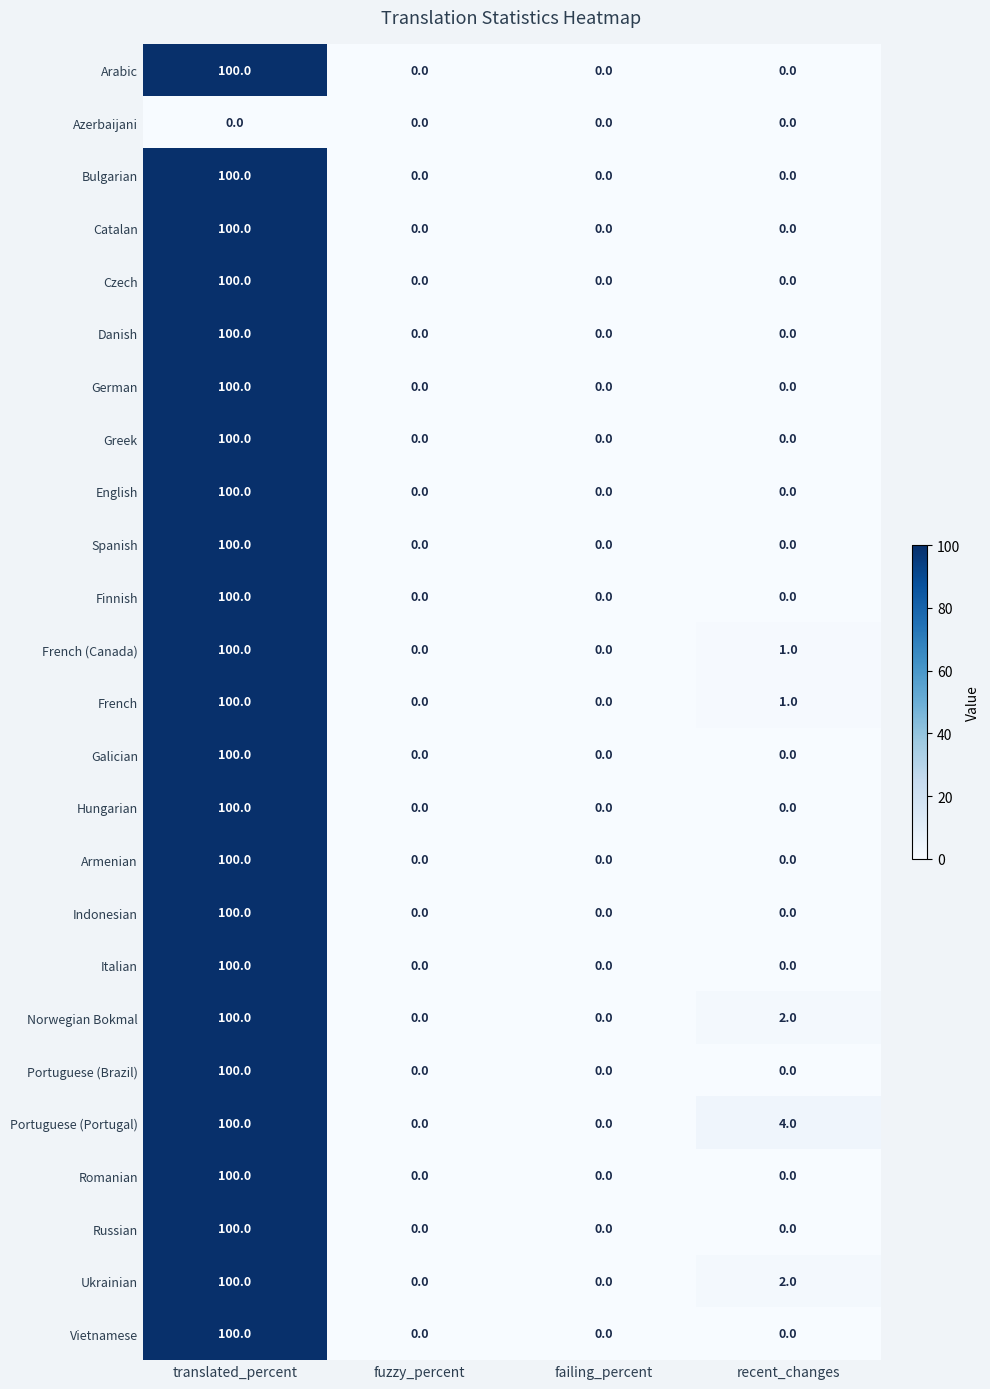

True or false: Danish has a value of 0 at recent_changes.

True